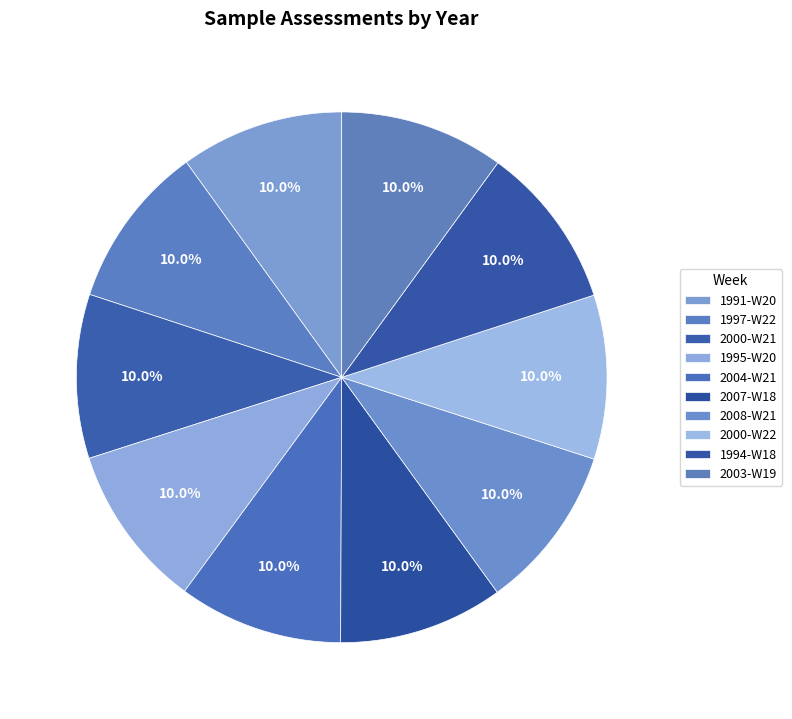

How many slices are in this pie chart?

10